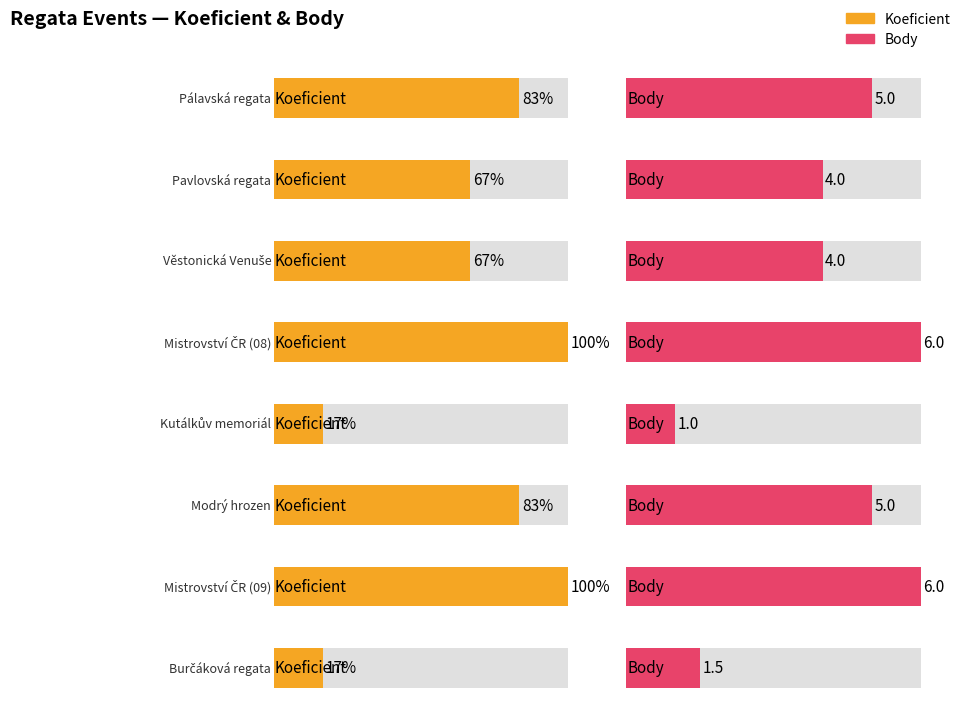

Rank the series at Mistrovství ČR (09) from highest to lowest value.

Koeficient, Body